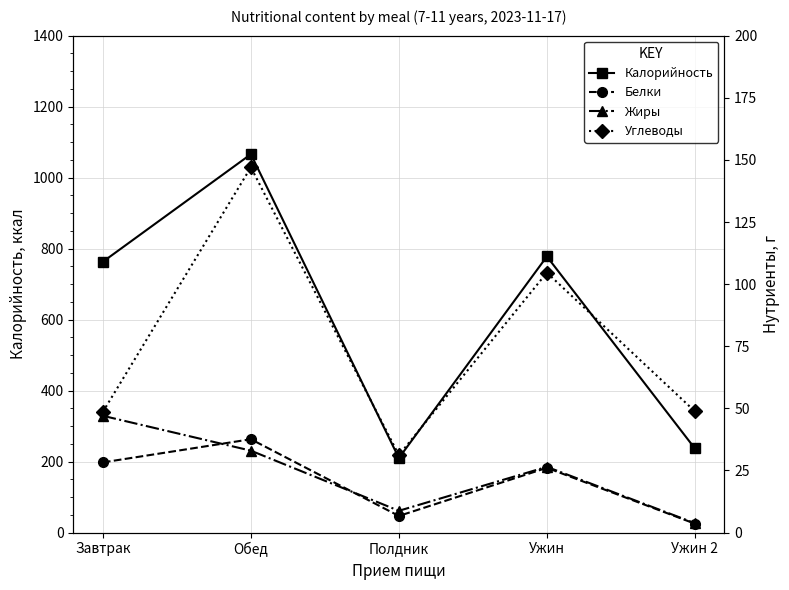

What is the label of the 4th point from the left?

Ужин